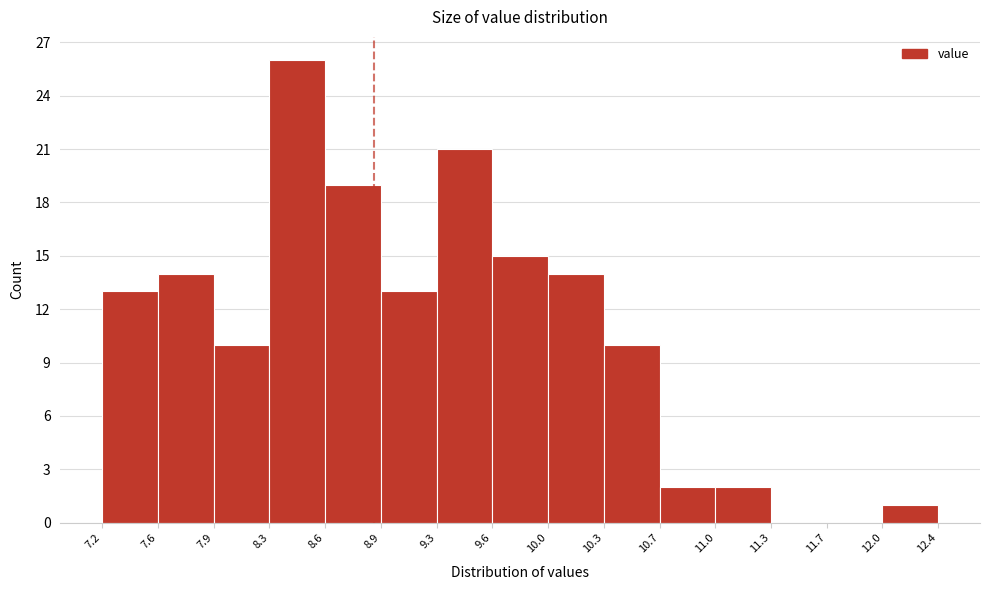

Reading left to right, transcribe this chart: for each bar, give the range it covers on the x-axis and its height. The values are not printed on the chart, so give them approximately, as read against the axis.

7.2 to 7.6: 13
7.6 to 7.9: 14
7.9 to 8.3: 10
8.3 to 8.6: 26
8.6 to 8.9: 19
8.9 to 9.3: 13
9.3 to 9.6: 21
9.6 to 10.0: 15
10.0 to 10.3: 14
10.3 to 10.7: 10
10.7 to 11.0: 2
11.0 to 11.3: 2
11.3 to 11.7: 0
11.7 to 12.0: 0
12.0 to 12.4: 1